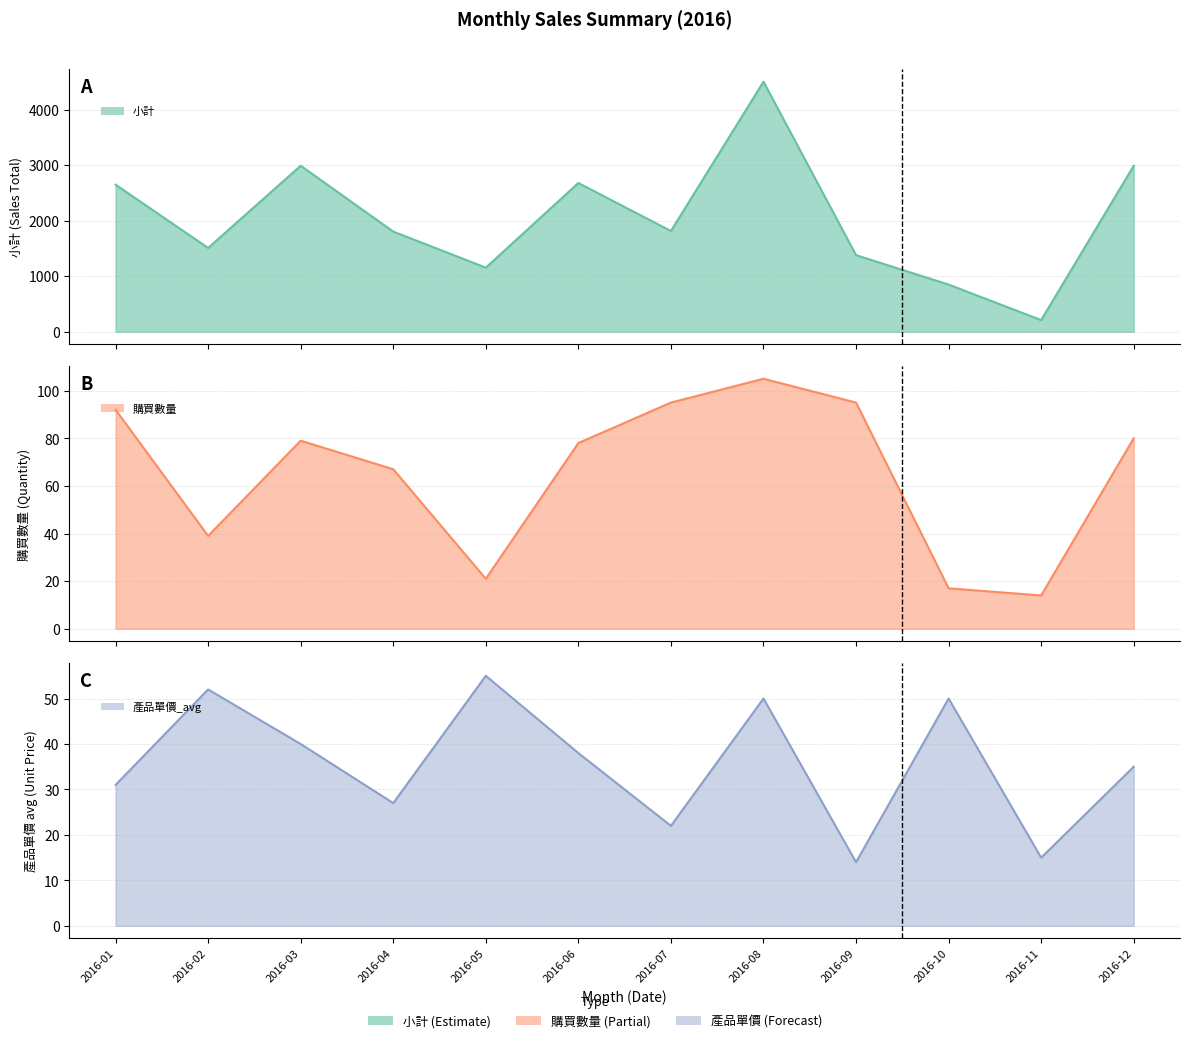

How many interior local peaks does the 購買數量 series have?

2